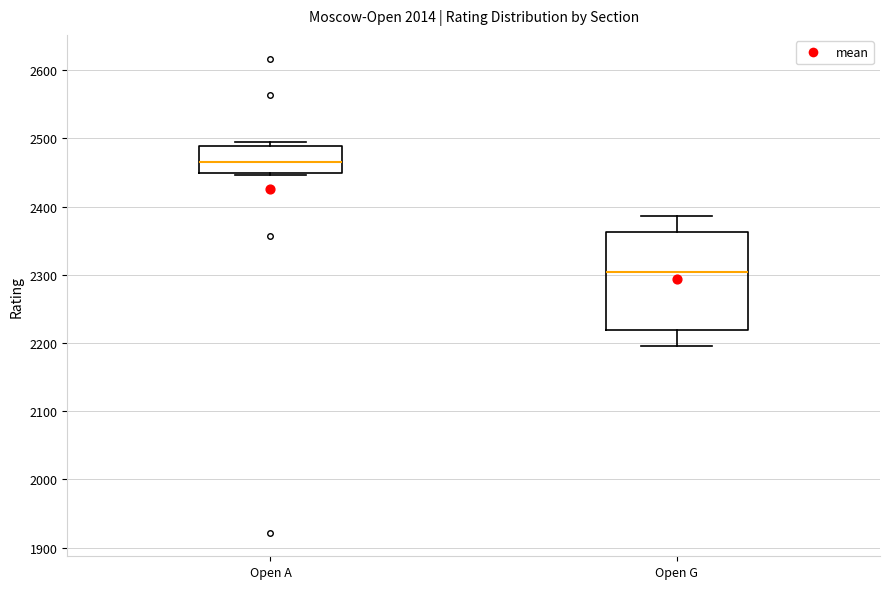

Where is the lower edge of the box for Open A on the y-axis? The values are not printed on the chart, so give them approximately, as read against the axis.

2450